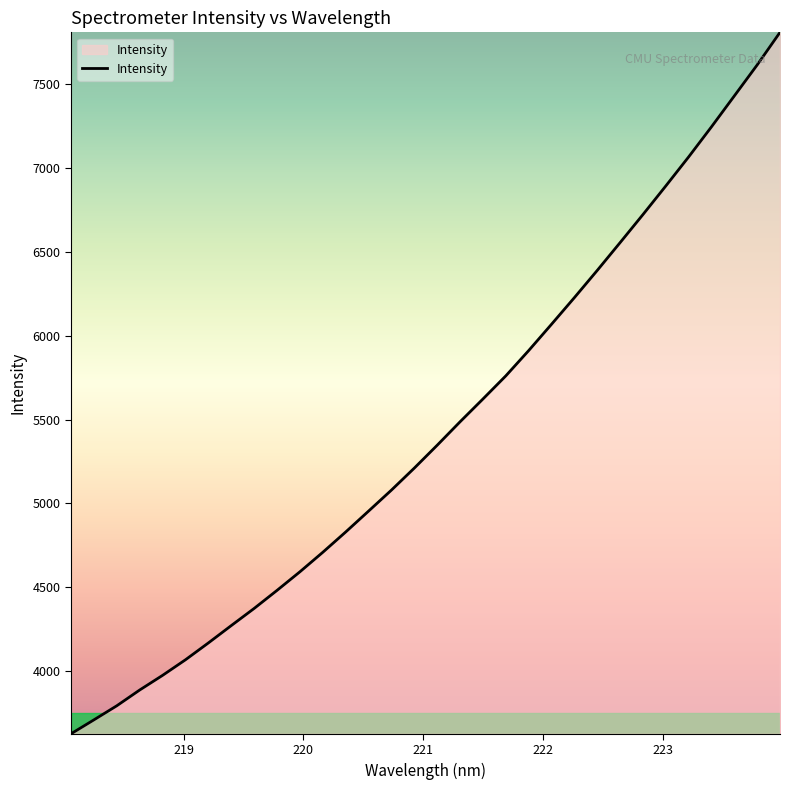

What is the smallest value displayed?

3626.4